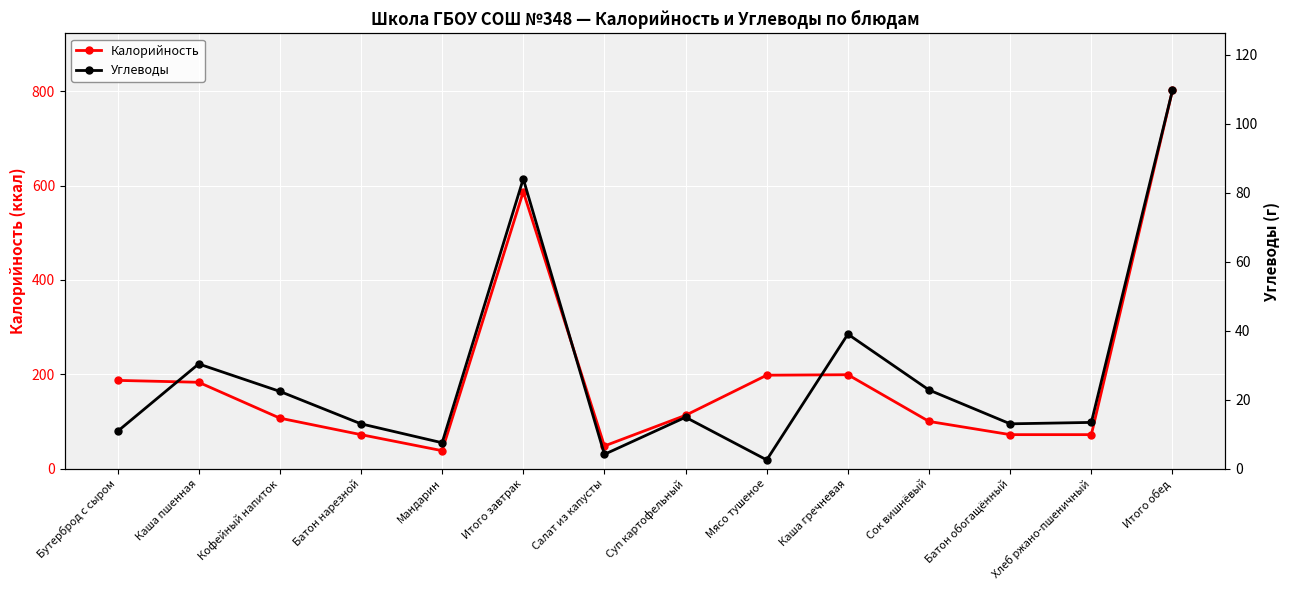

True or false: Калорийность and Углеводы intersect in this chart.

False